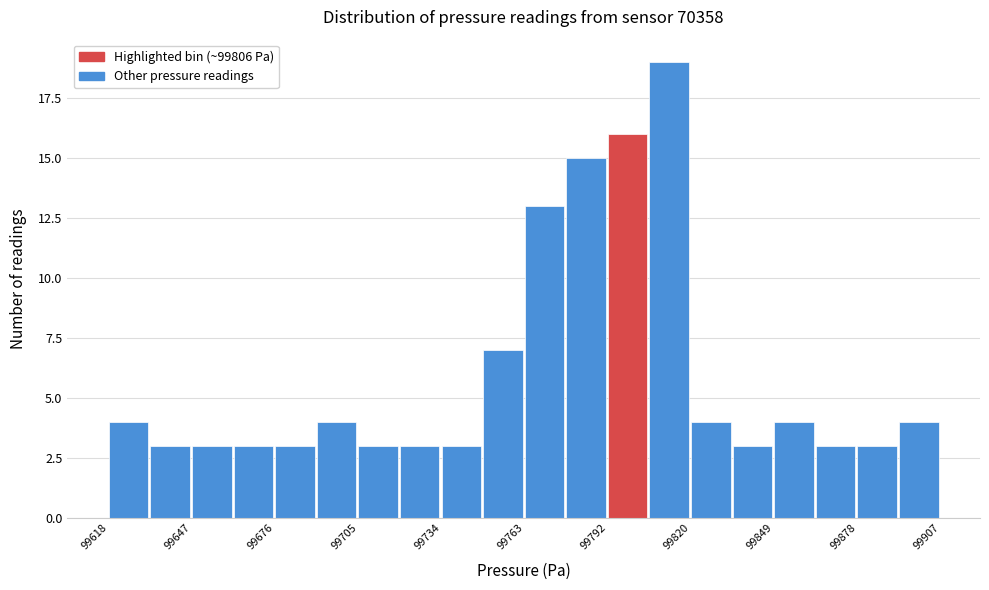

Around what value on the x-axis is the tallest bar? Give the approximate position of its centre, as read against the axis.

99815